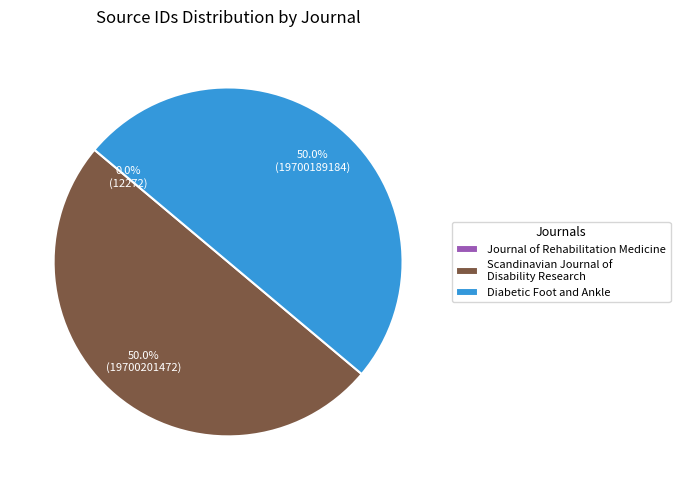

What portion of the pie excludes Diabetic Foot and Ankle?

50.0%